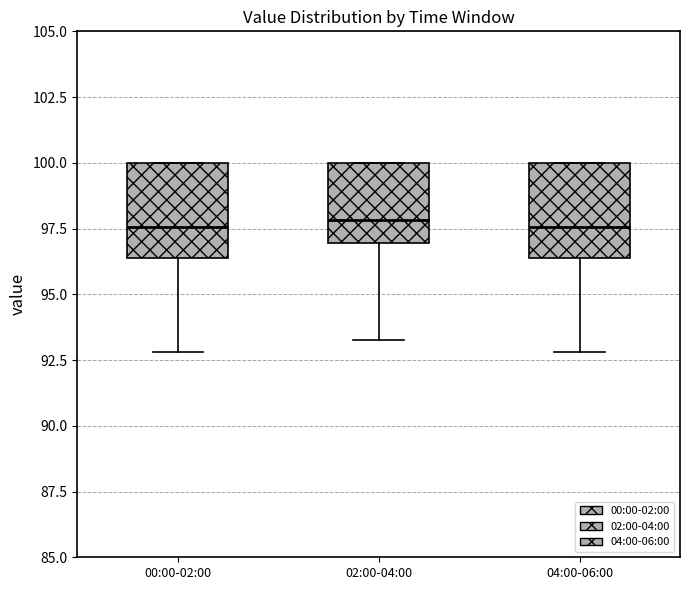

Reading left to right, read every box against the y-axis: the position of its median line, the range the box covers, and the ends of its whiskers. The values are not printed on the chart, so give them approximately, as read against the axis.

00:00-02:00: median 97.5, box 96.5 to 100.0, whiskers 93.0 to 100.0
02:00-04:00: median 98.0, box 97.0 to 100.0, whiskers 93.5 to 100.0
04:00-06:00: median 97.5, box 96.5 to 100.0, whiskers 93.0 to 100.0